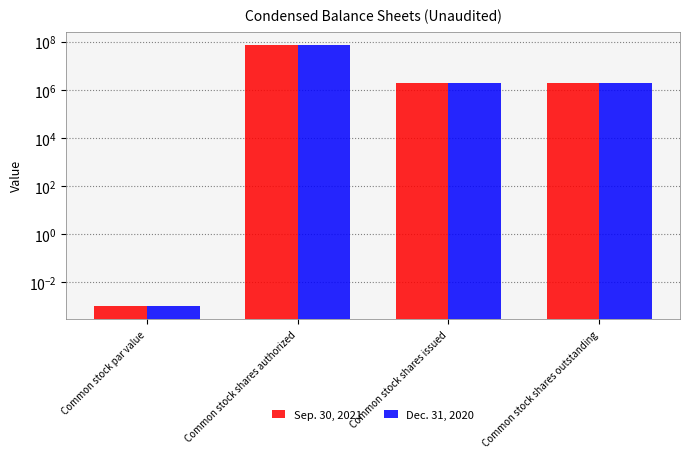

Which series has the largest range (max minus min)?

Sep. 30, 2021